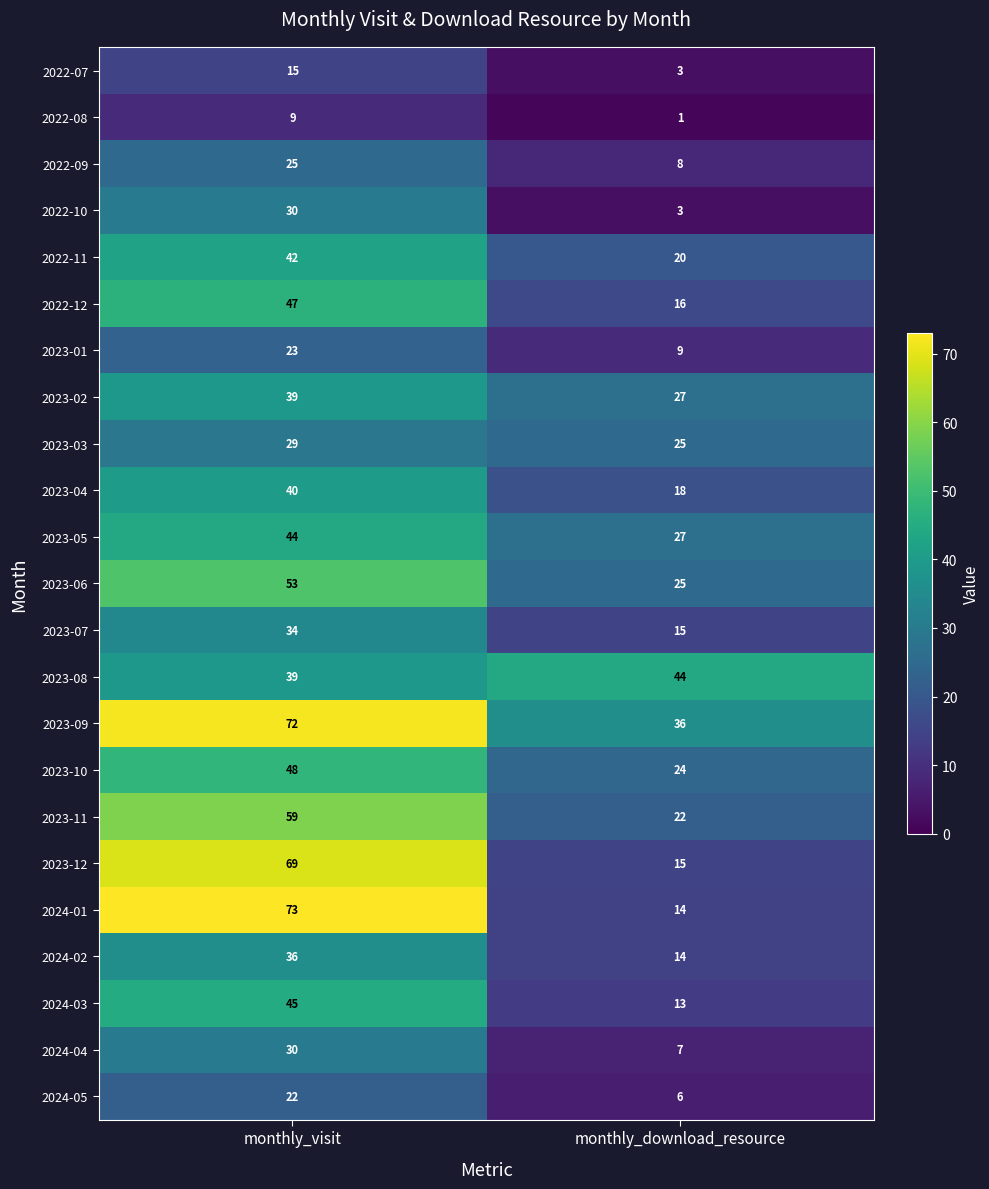

Which series has the largest range (max minus min)?

2024-01